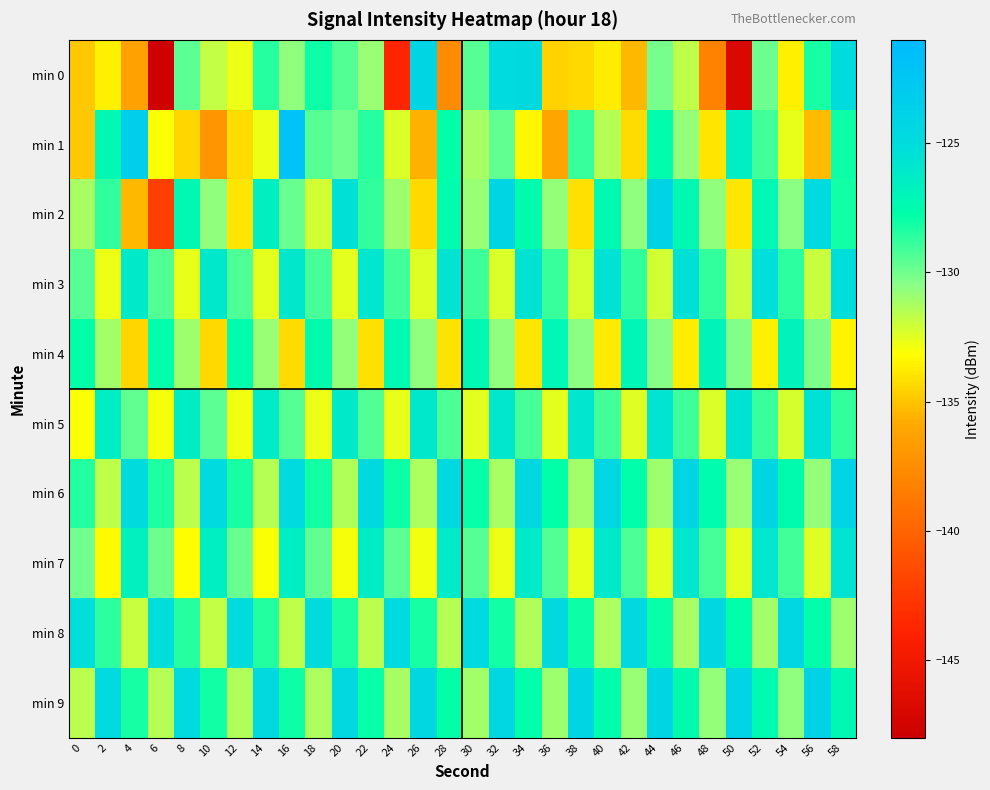

Reading left to right, extract all data points from this chart.

min 0: 0=-134.9	2=-133.6	4=-136.3	6=-147.8	8=-129.6	10=-131.8	12=-132.7	14=-128.5	16=-130.6	18=-128.0	20=-129.4	22=-130.9	24=-143.8	26=-124.2	28=-137.6	30=-129.5	32=-125.0	34=-124.7	36=-134.5	38=-134.3	40=-133.7	42=-135.4	44=-130.1	46=-131.7	48=-138.2	50=-146.7	52=-129.9	54=-133.6	56=-128.3	58=-124.9
min 1: 0=-134.8	2=-127.3	4=-123.4	6=-133.1	8=-134.5	10=-137.1	12=-134.2	14=-132.8	16=-122.0	18=-129.5	20=-130.0	22=-128.5	24=-132.3	26=-135.6	28=-127.8	30=-131.2	32=-129.7	34=-133.4	36=-136.1	38=-128.9	40=-131.5	42=-134.2	44=-127.6	46=-130.8	48=-133.9	50=-126.4	52=-129.1	54=-132.7	56=-135.3	58=-128.0
min 2: 0=-131.2	2=-128.7	4=-135.4	6=-142.1	8=-127.3	10=-130.6	12=-133.9	14=-126.5	16=-129.8	18=-132.1	20=-125.4	22=-128.7	24=-131.0	26=-134.3	28=-127.6	30=-130.9	32=-124.2	34=-127.5	36=-130.8	38=-134.1	40=-127.4	42=-130.7	44=-124.0	46=-127.3	48=-130.6	50=-133.9	52=-127.2	54=-130.5	56=-124.8	58=-128.1
min 3: 0=-129.5	2=-132.8	4=-126.1	6=-129.4	8=-132.7	10=-126.0	12=-129.3	14=-132.6	16=-125.9	18=-129.2	20=-132.5	22=-125.8	24=-129.1	26=-132.4	28=-125.7	30=-129.0	32=-132.3	34=-125.6	36=-128.9	38=-132.2	40=-125.5	42=-128.8	44=-132.1	46=-125.4	48=-128.7	50=-132.0	52=-125.3	54=-128.6	56=-131.9	58=-125.2
min 4: 0=-127.8	2=-131.1	4=-134.4	6=-127.7	8=-131.0	10=-134.3	12=-127.6	14=-130.9	16=-134.2	18=-127.5	20=-130.8	22=-134.1	24=-127.4	26=-130.7	28=-134.0	30=-127.3	32=-130.6	34=-133.9	36=-127.2	38=-130.5	40=-133.8	42=-127.1	44=-130.4	46=-133.7	48=-127.0	50=-130.3	52=-133.6	54=-126.9	56=-130.2	58=-133.5
min 5: 0=-133.1	2=-126.4	4=-129.7	6=-133.0	8=-126.3	10=-129.6	12=-132.9	14=-126.2	16=-129.5	18=-132.8	20=-126.1	22=-129.4	24=-132.7	26=-126.0	28=-129.3	30=-132.6	32=-125.9	34=-129.2	36=-132.5	38=-125.8	40=-129.1	42=-132.4	44=-125.7	46=-129.0	48=-132.3	50=-125.6	52=-128.9	54=-132.2	56=-125.5	58=-128.8
min 6: 0=-128.4	2=-131.7	4=-125.0	6=-128.3	8=-131.6	10=-124.9	12=-128.2	14=-131.5	16=-124.8	18=-128.1	20=-131.4	22=-124.7	24=-128.0	26=-131.3	28=-124.6	30=-127.9	32=-131.2	34=-124.5	36=-127.8	38=-131.1	40=-124.4	42=-127.7	44=-131.0	46=-124.3	48=-127.6	50=-130.9	52=-124.2	54=-127.5	56=-130.8	58=-124.1
min 7: 0=-130.0	2=-133.3	4=-126.6	6=-129.9	8=-133.2	10=-126.5	12=-129.8	14=-133.1	16=-126.4	18=-129.7	20=-133.0	22=-126.3	24=-129.6	26=-132.9	28=-126.2	30=-129.5	32=-132.8	34=-126.1	36=-129.4	38=-132.7	40=-126.0	42=-129.3	44=-132.6	46=-125.9	48=-129.2	50=-132.5	52=-125.8	54=-129.1	56=-132.4	58=-125.7
min 8: 0=-125.3	2=-128.6	4=-131.9	6=-125.2	8=-128.5	10=-131.8	12=-125.1	14=-128.4	16=-131.7	18=-125.0	20=-128.3	22=-131.6	24=-124.9	26=-128.2	28=-131.5	30=-124.8	32=-128.1	34=-131.4	36=-124.7	38=-128.0	40=-131.3	42=-124.6	44=-127.9	46=-131.2	48=-124.5	50=-127.8	52=-131.1	54=-124.4	56=-127.7	58=-131.0
min 9: 0=-131.6	2=-124.9	4=-128.2	6=-131.5	8=-124.8	10=-128.1	12=-131.4	14=-124.7	16=-128.0	18=-131.3	20=-124.6	22=-127.9	24=-131.2	26=-124.5	28=-127.8	30=-131.1	32=-124.4	34=-127.7	36=-131.0	38=-124.3	40=-127.6	42=-130.9	44=-124.2	46=-127.5	48=-130.8	50=-124.1	52=-127.4	54=-130.7	56=-124.0	58=-127.3